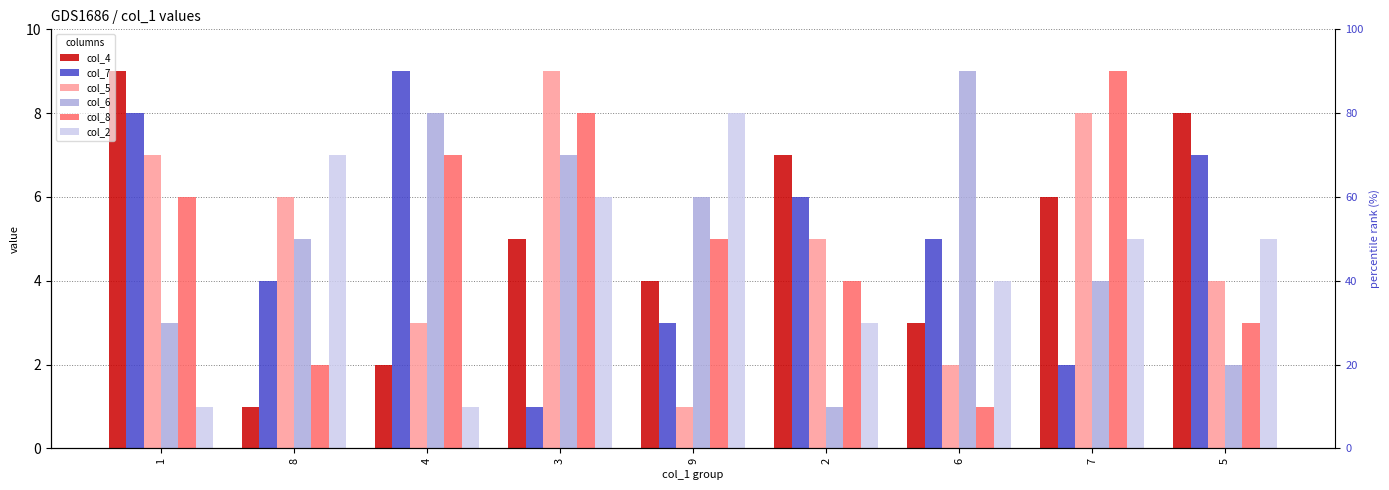

What is the label of the 3rd bar from the left?

4